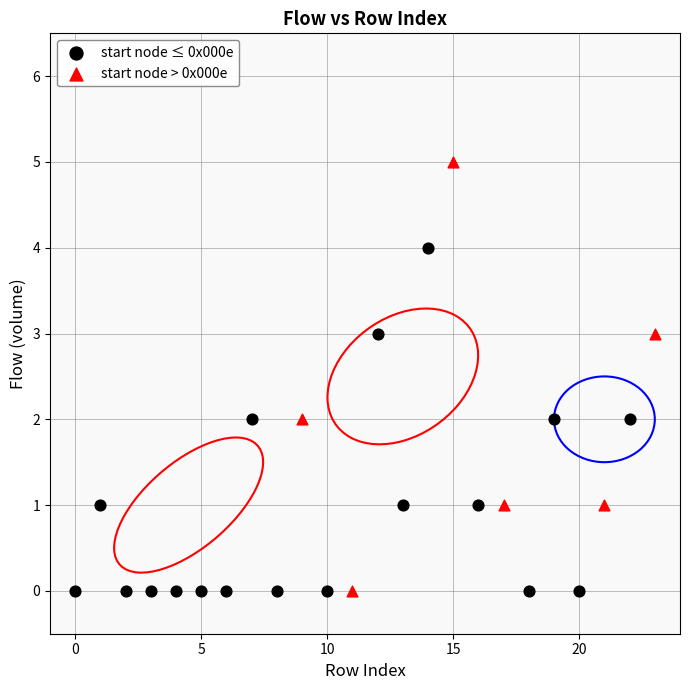

Which series contains the highest Y value?

start node > 0x000e